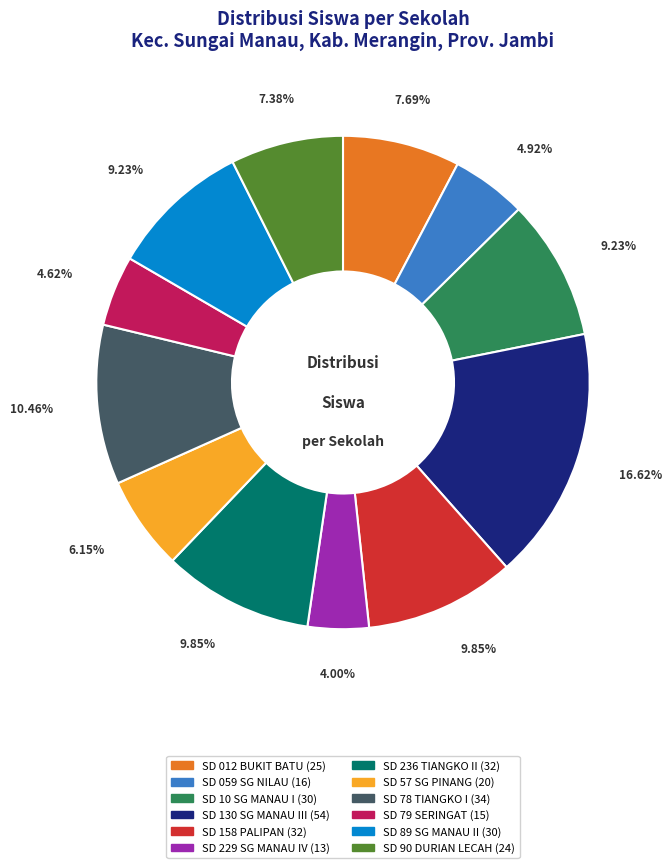

Is there a majority slice in this chart?

No